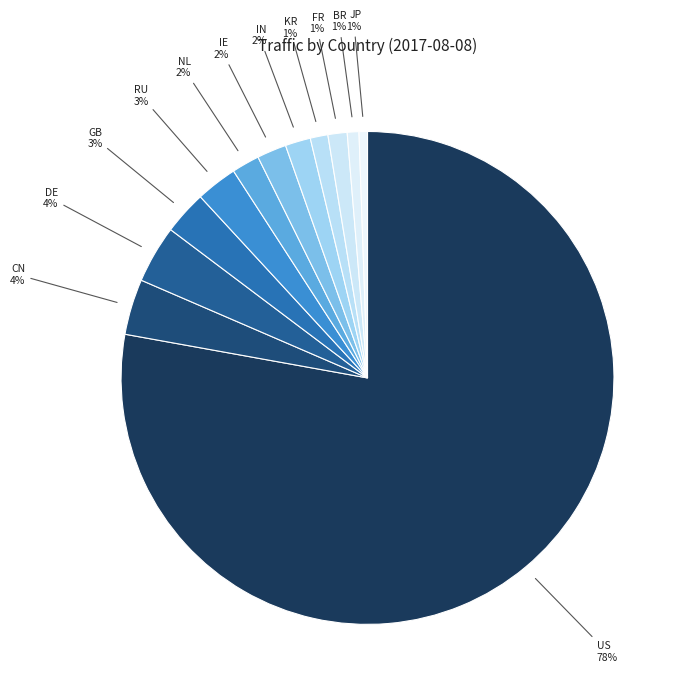

Is the sum of US and IN greater than half?

Yes